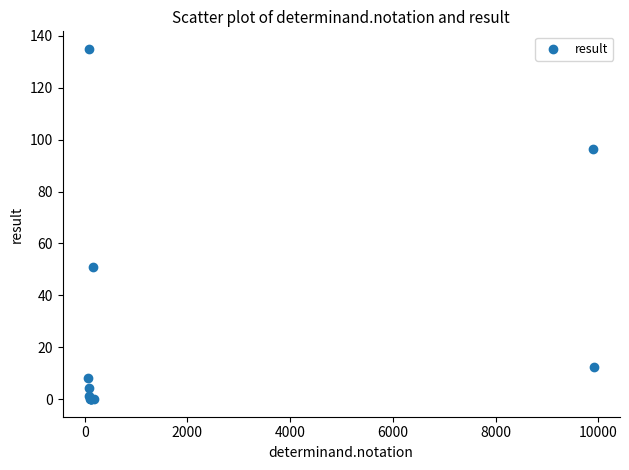

What Y value in the scatter plot is closest to 67?

51.0